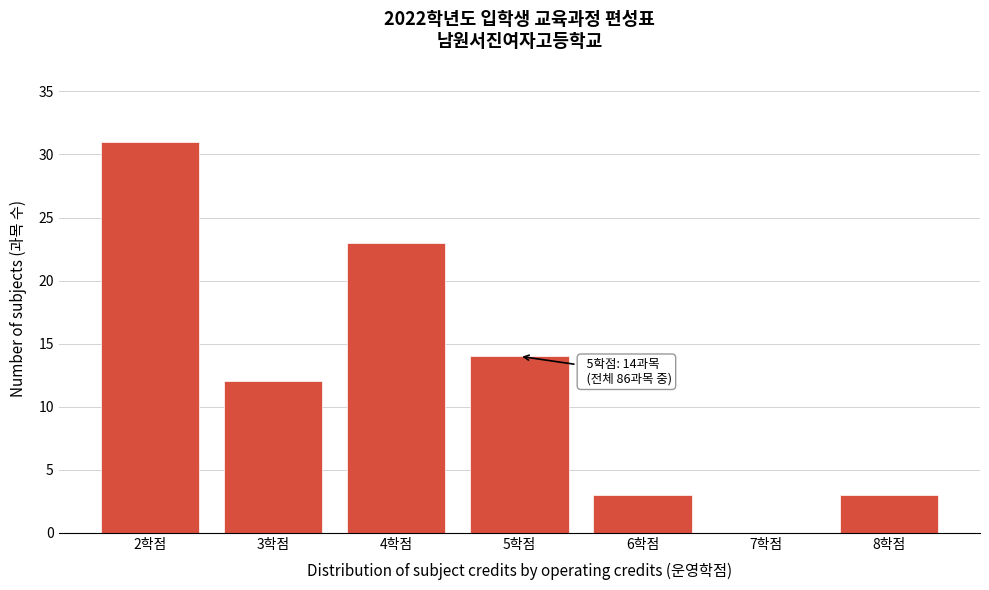

Reading left to right, extract all data points from this chart.

2학점=31	3학점=12	4학점=23	5학점=14	6학점=3	7학점=0	8학점=3